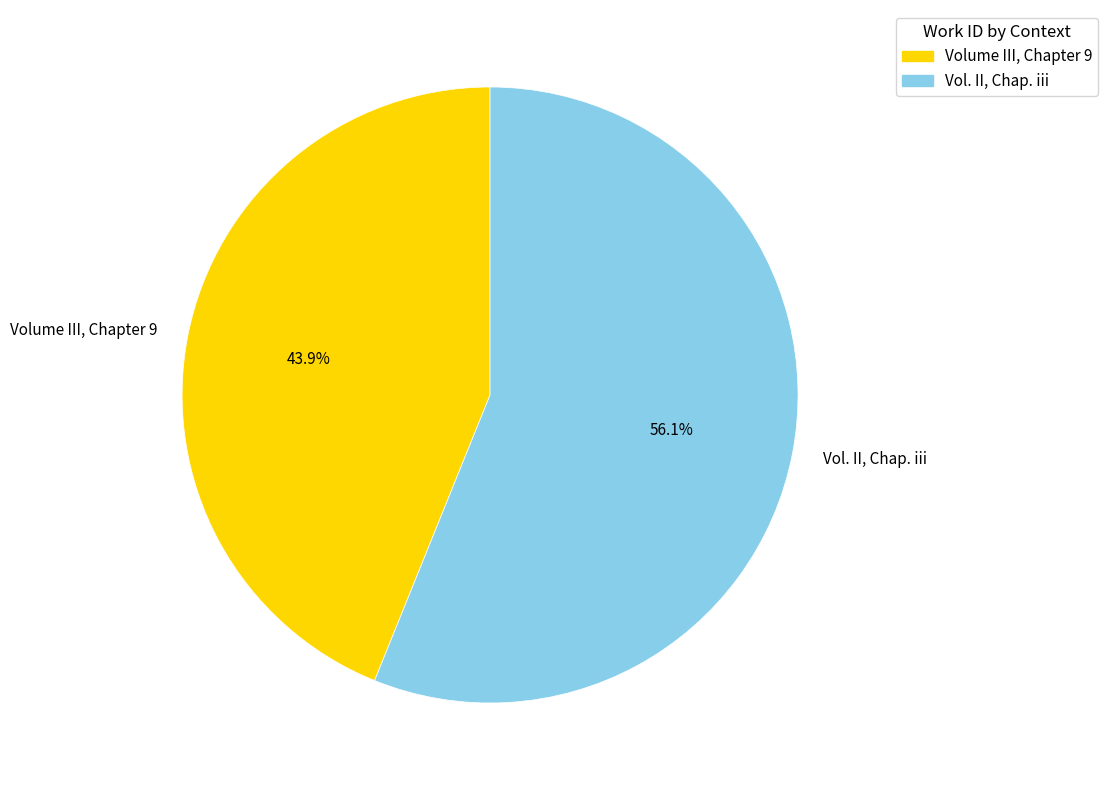

Is there a majority slice in this chart?

Yes